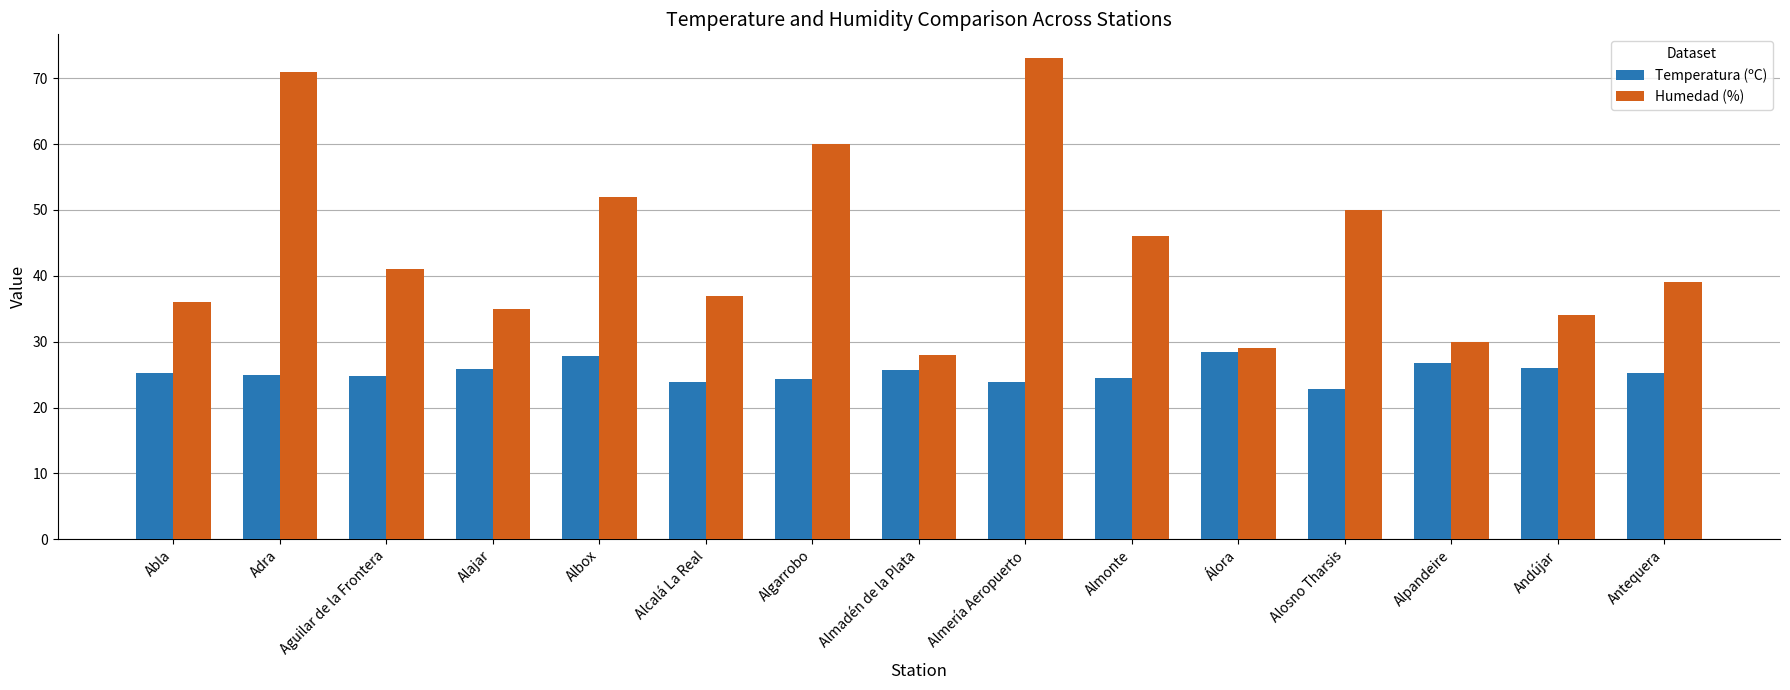

How many distinct data groups are displayed?

2